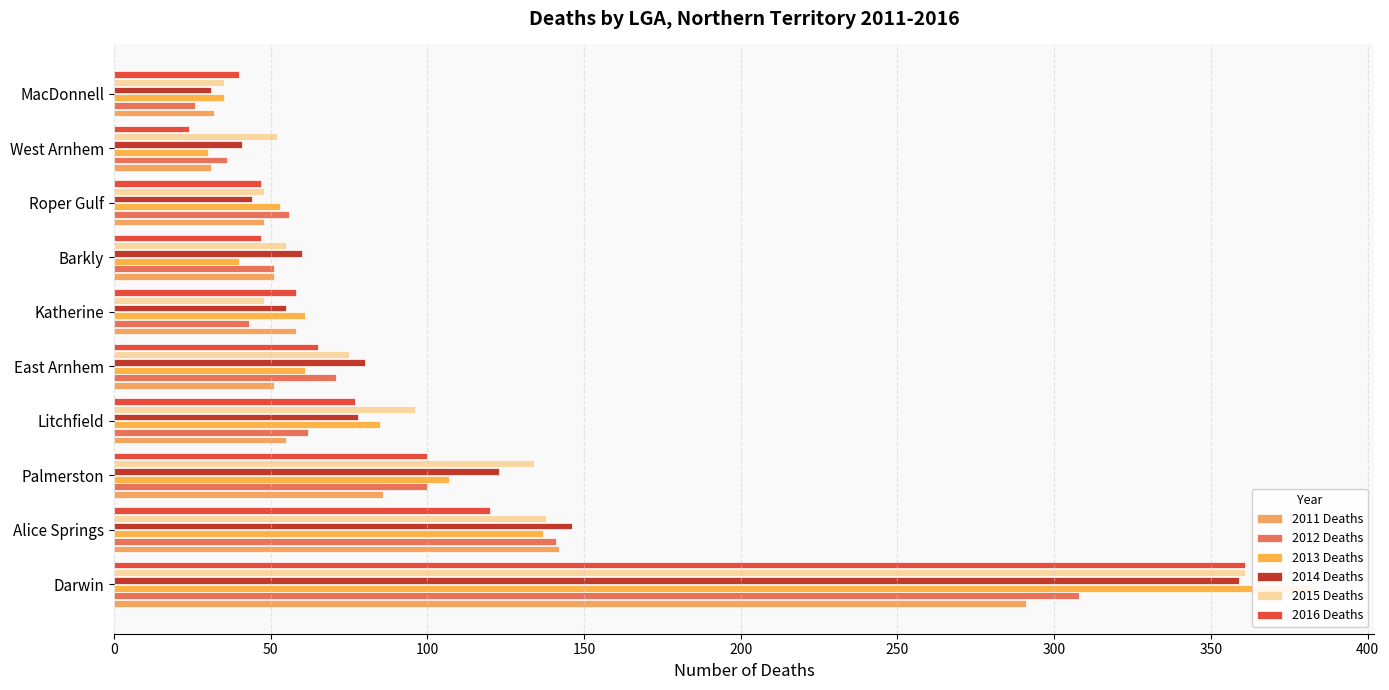

Count the number of data series in this chart.

6